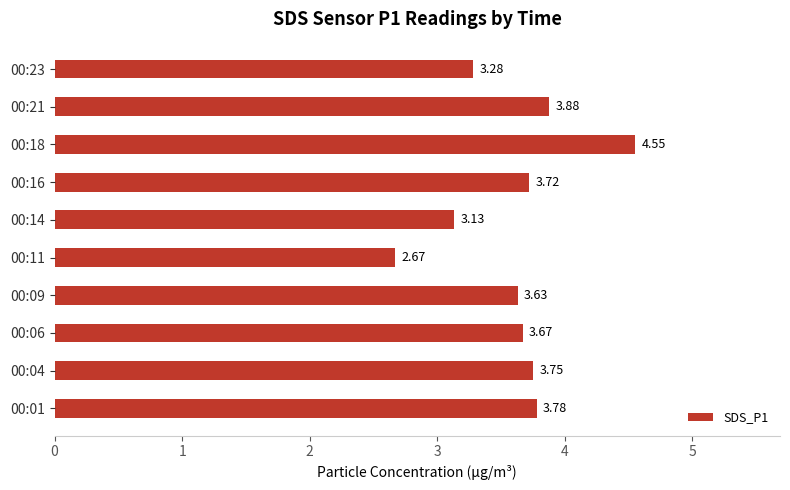

What is the difference between the maximum and minimum values?

1.9